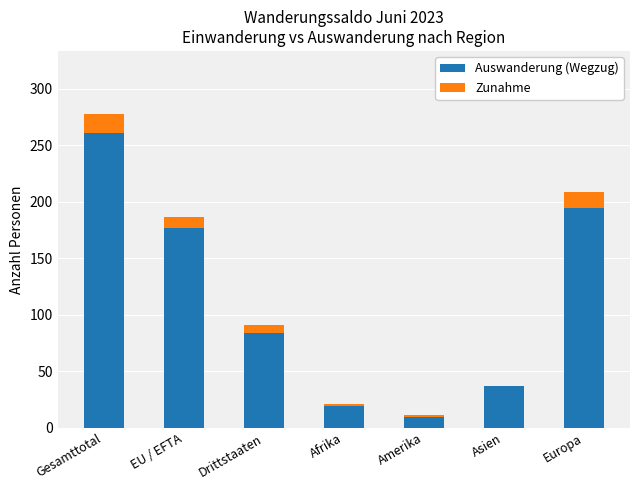

What value does the Auswanderung (Wegzug) series have at Europa, to the nearest 50?

200